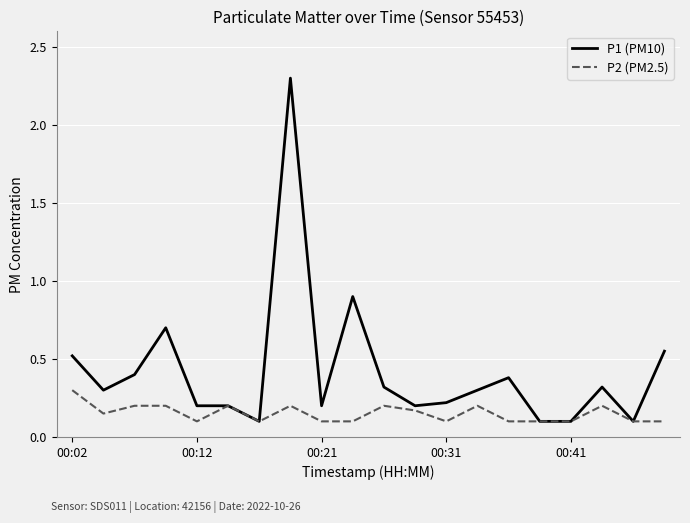

Which series has the largest range (max minus min)?

P1 (PM10)